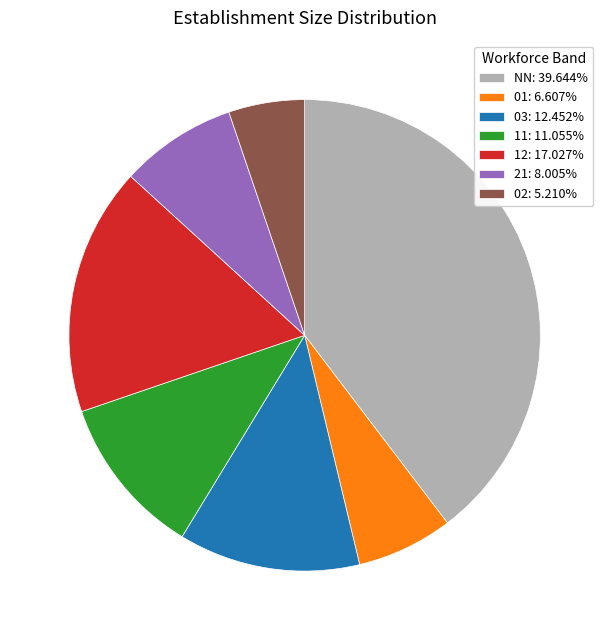

How many slices are in this pie chart?

7